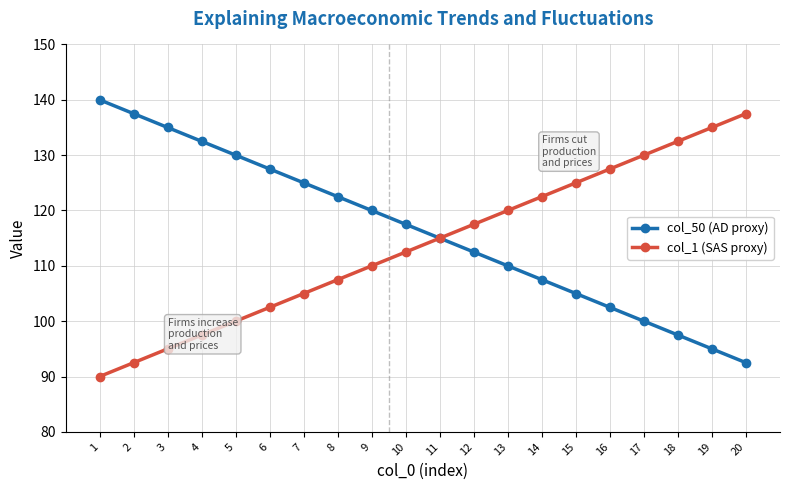

Does the chart have visible grid lines?

Yes